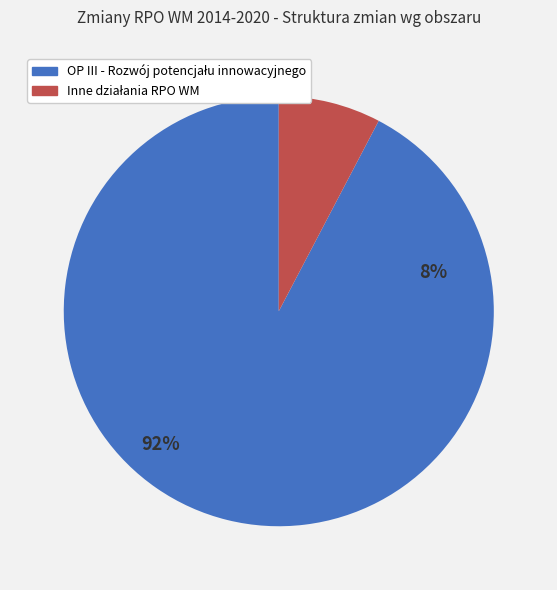

Approximately how many times larger is the value at Inne działania RPO WM compared to OP III - Rozwój potencjału innowacyjnego?

0.1